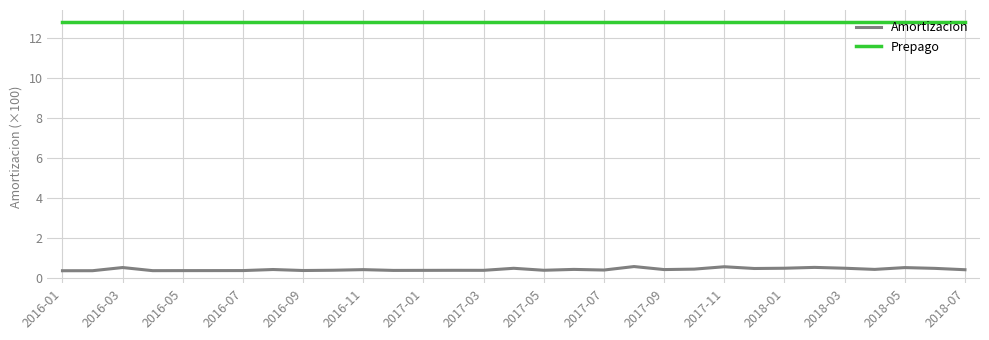

At how many categories does at least one series exceed 1?

31